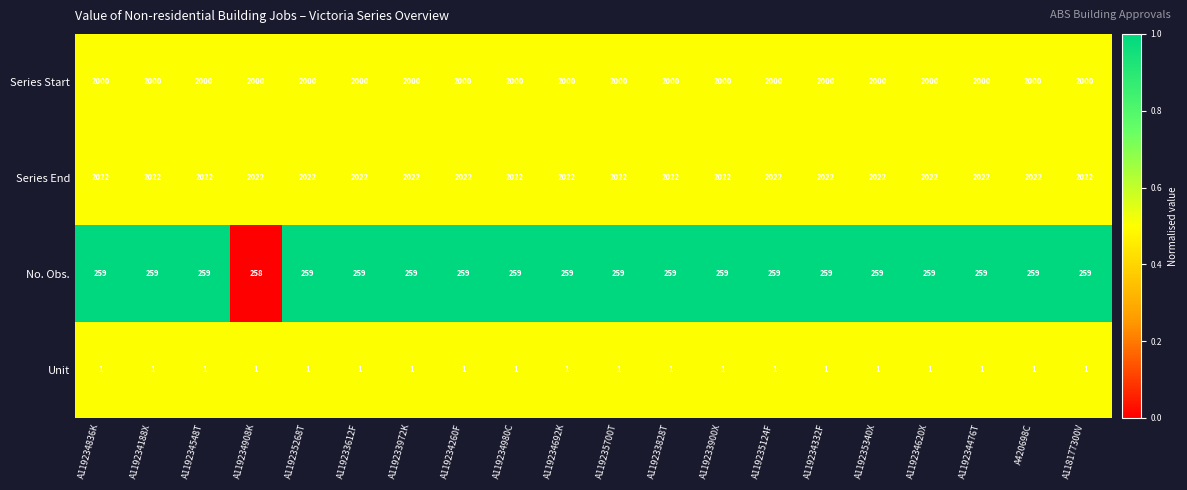

Rank the series by their maximum value, from lowest to highest.

Unit, No. Obs., Series Start, Series End